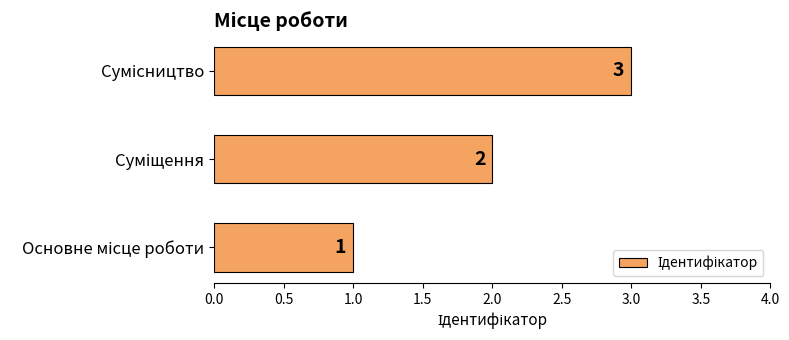

What is the sum of all values?

6